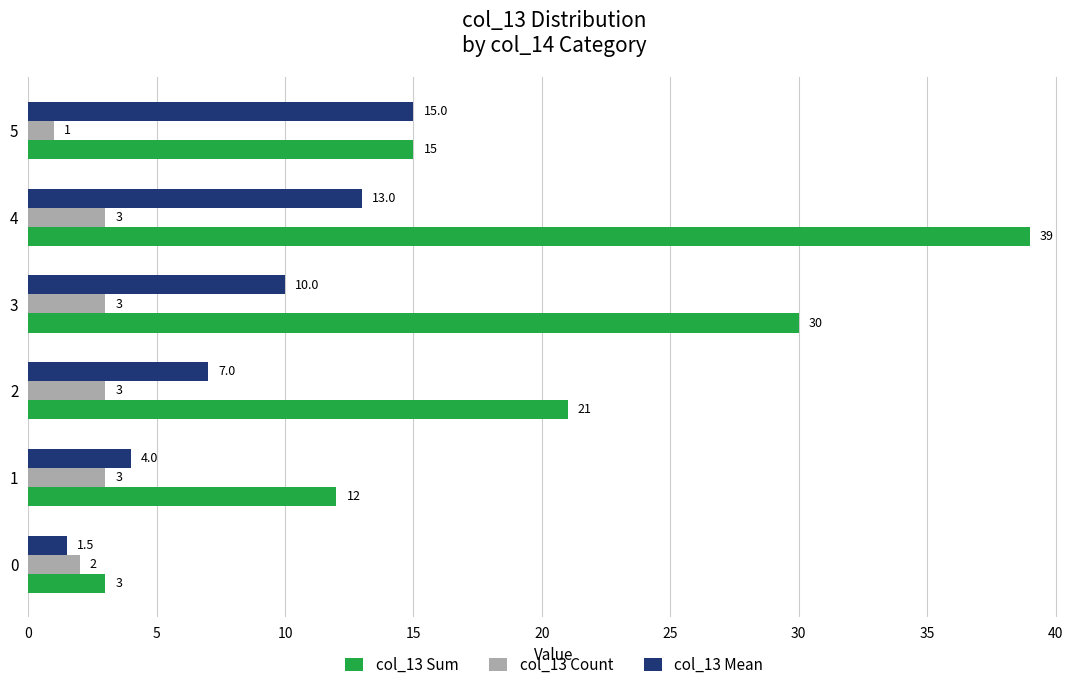

What is the approximate value of col_13 Mean at 0?

1.5